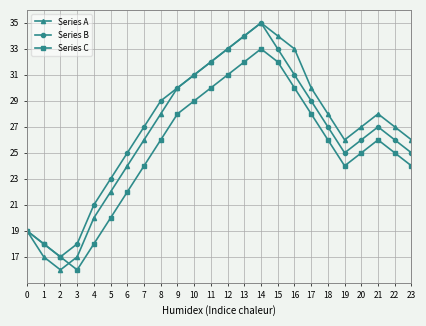

What value does the Series C series have at 2, to the nearest 10?

20